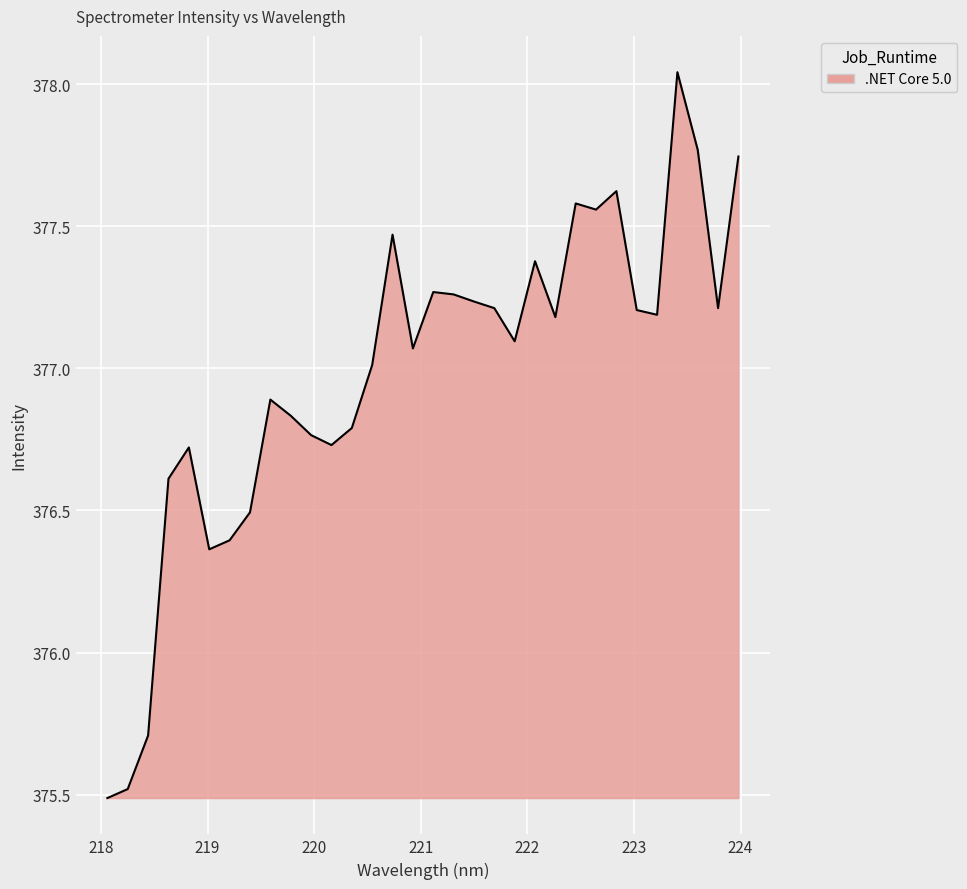

What is the smallest value displayed?

375.5